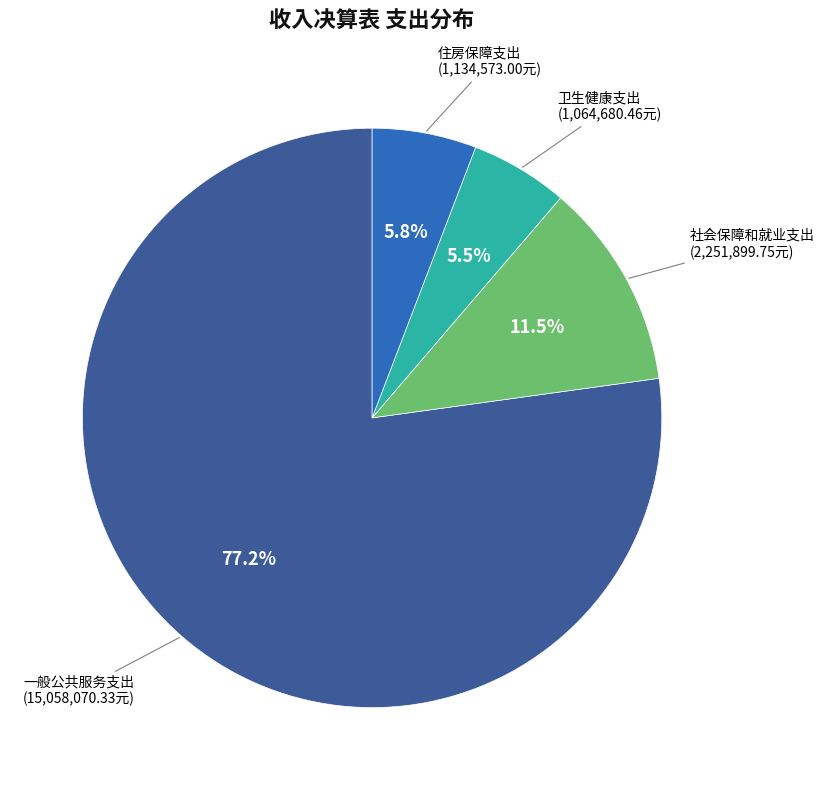

Is there any slice that represents more than half of the pie?

Yes